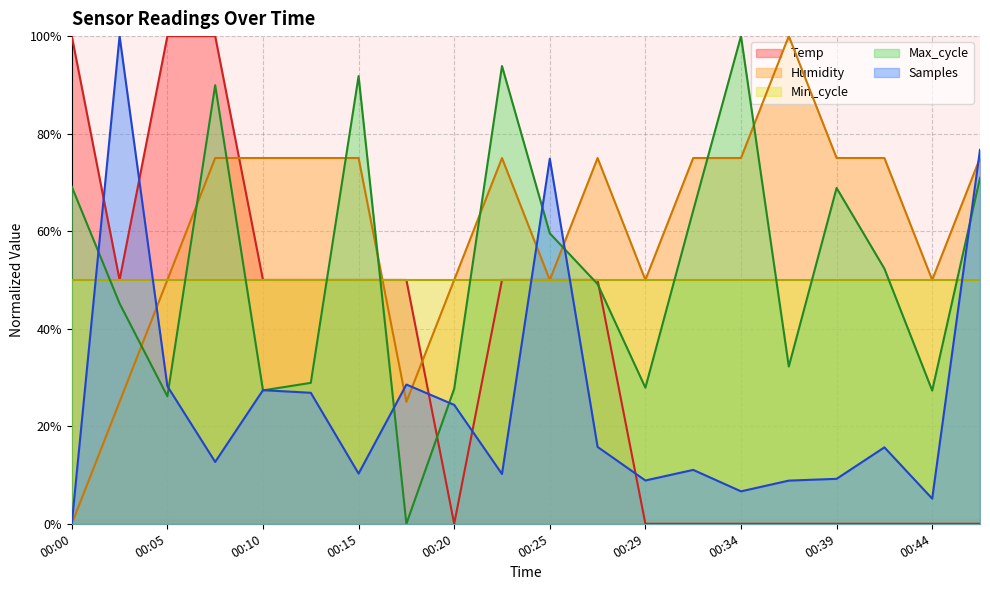

What is the difference between the highest and lowest values at 00:15?

81.5